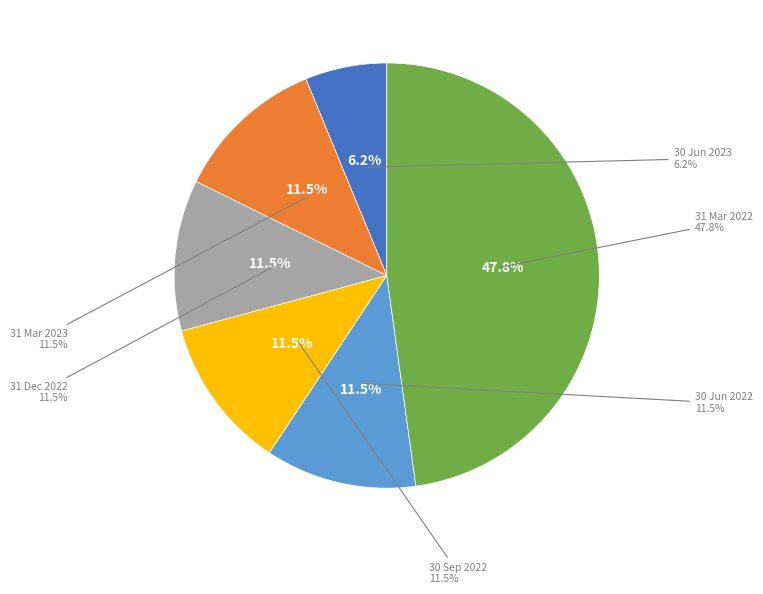

Which slice is the largest?

31 Mar 2022